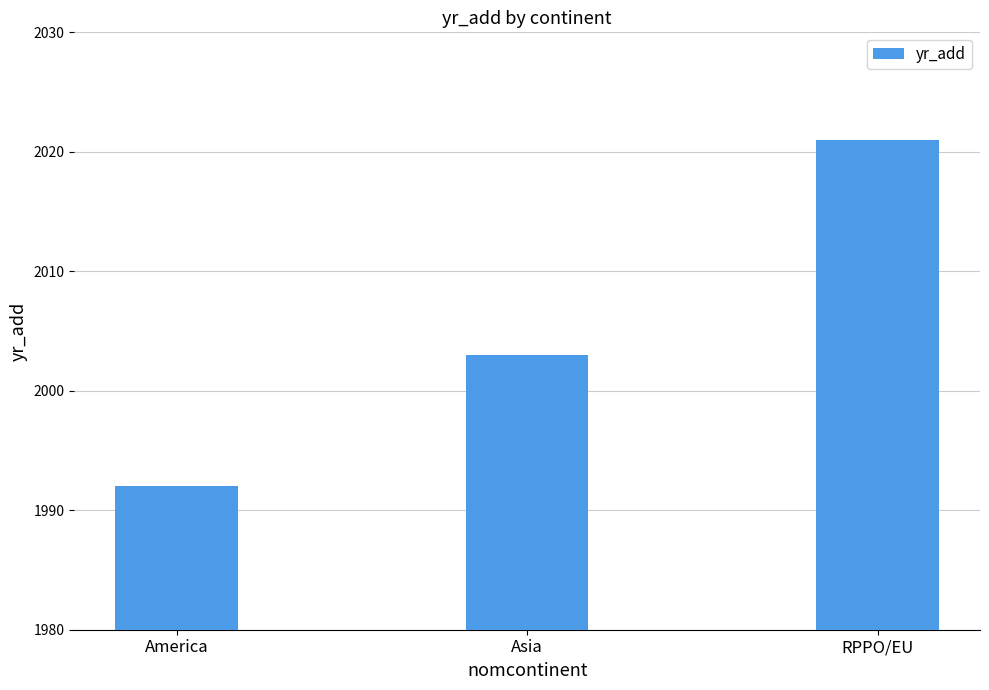

What is the smallest value displayed?

1992